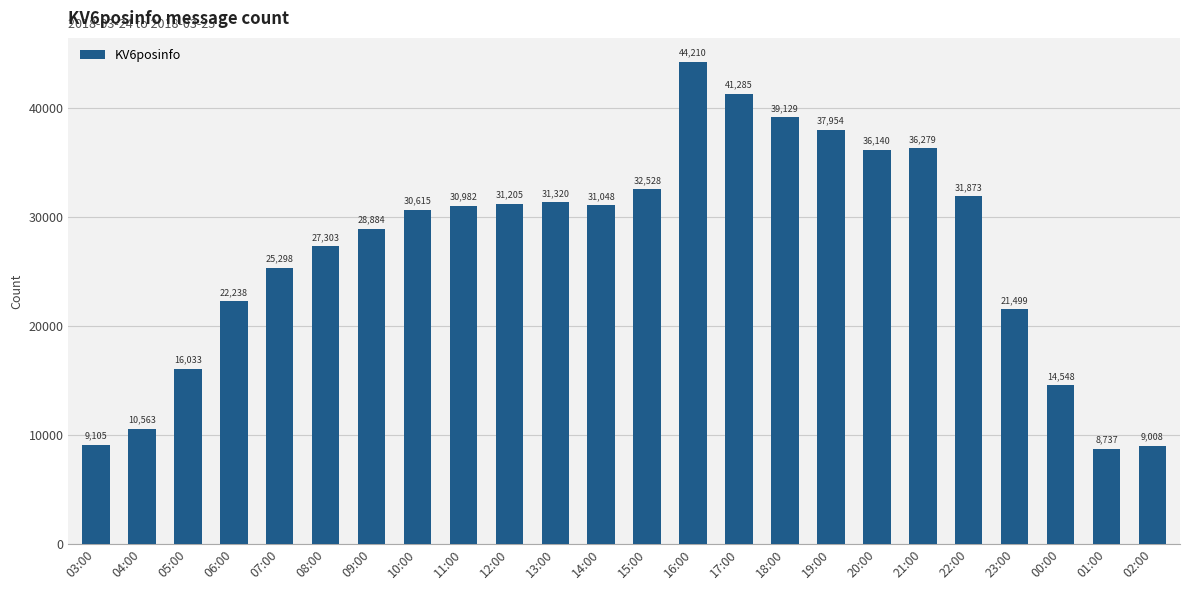

What is the sum of all values?

647784